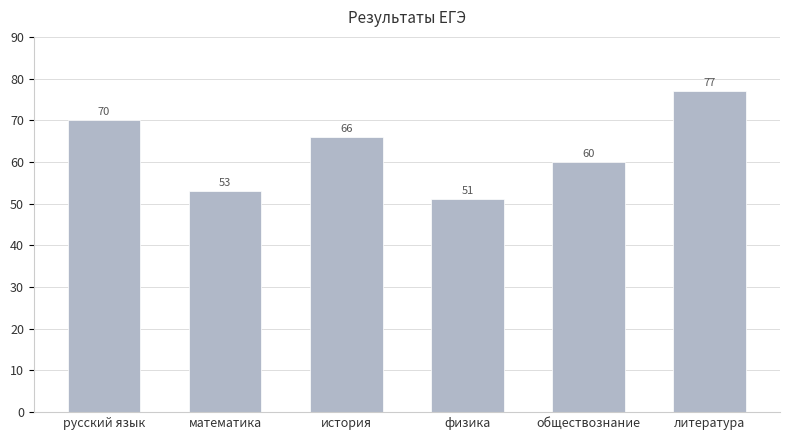

Rank the categories by value from highest to lowest.

литература, русский язык, история, обществознание, математика, физика